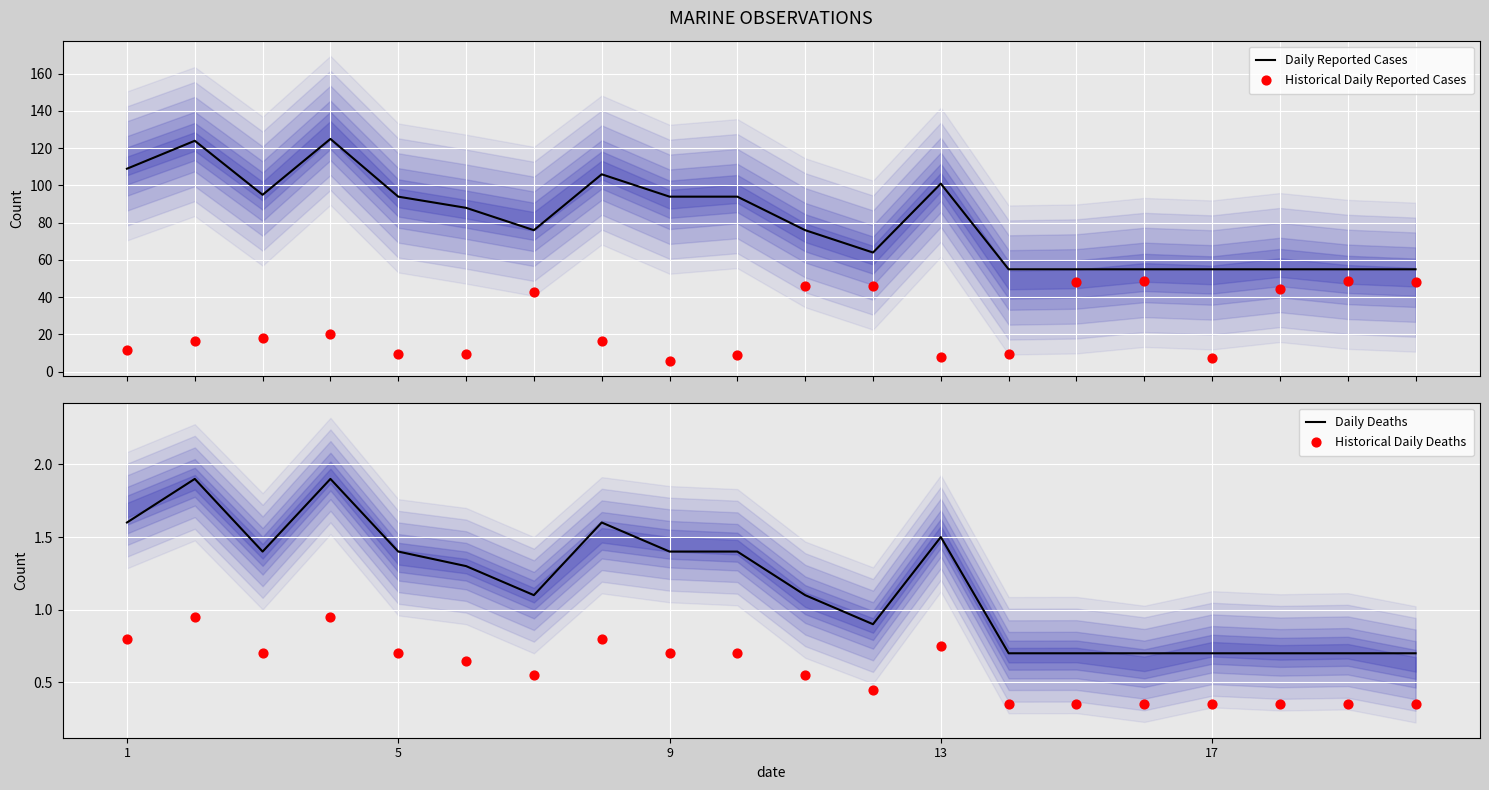

Which series contains the highest Y value?

Daily Reported Cases